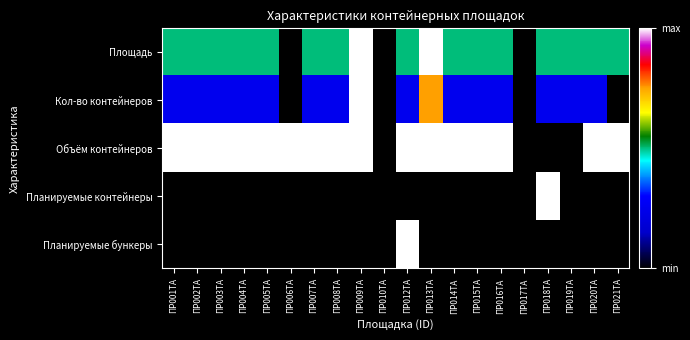

At ПР009ТА, list the series in order from largest to smallest.

Площадь, Кол-во контейнеров, Объём контейнеров, Планируемые контейнеры, Планируемые бункеры